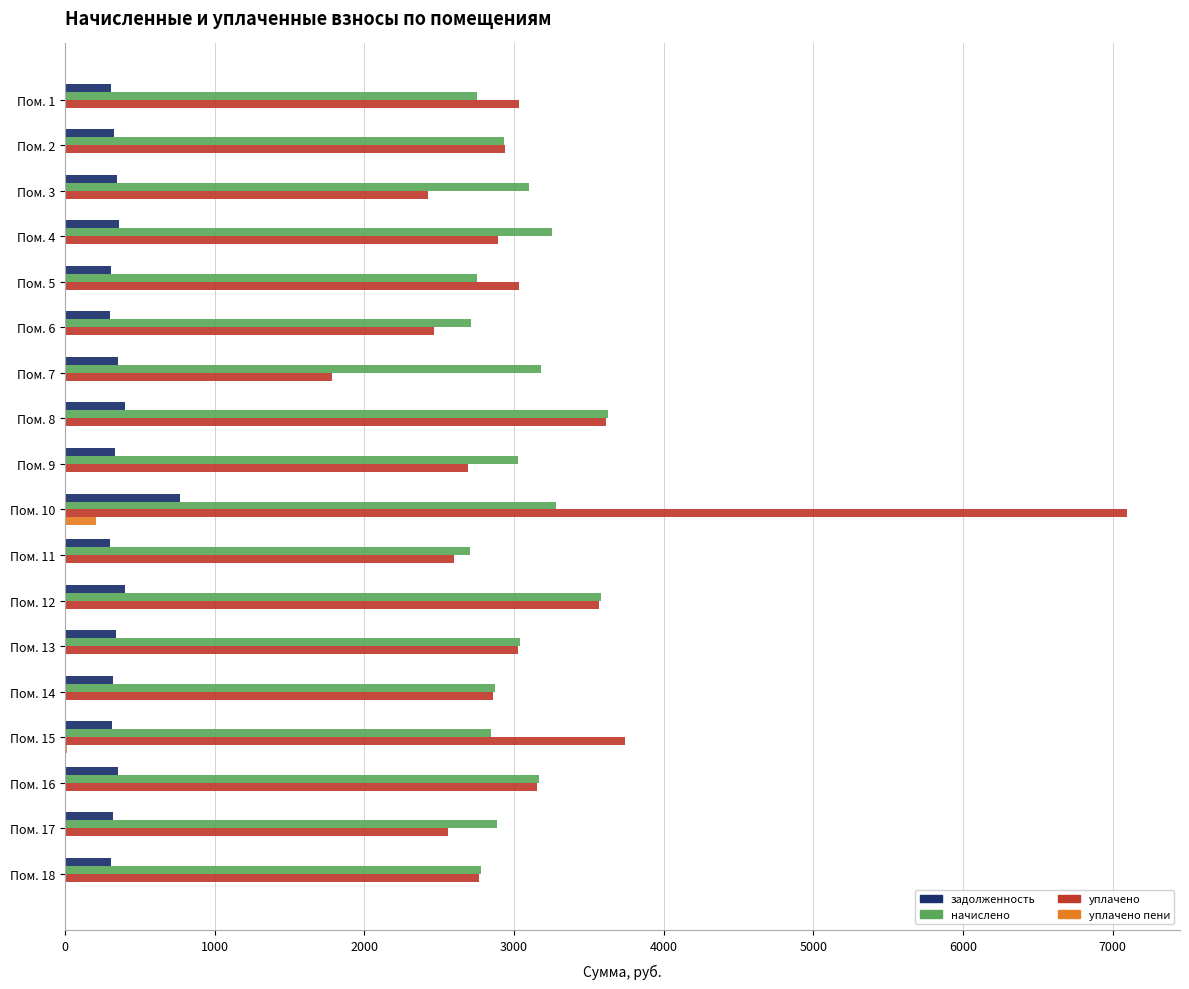

What is the sum of all уплачено пени values?

217.5